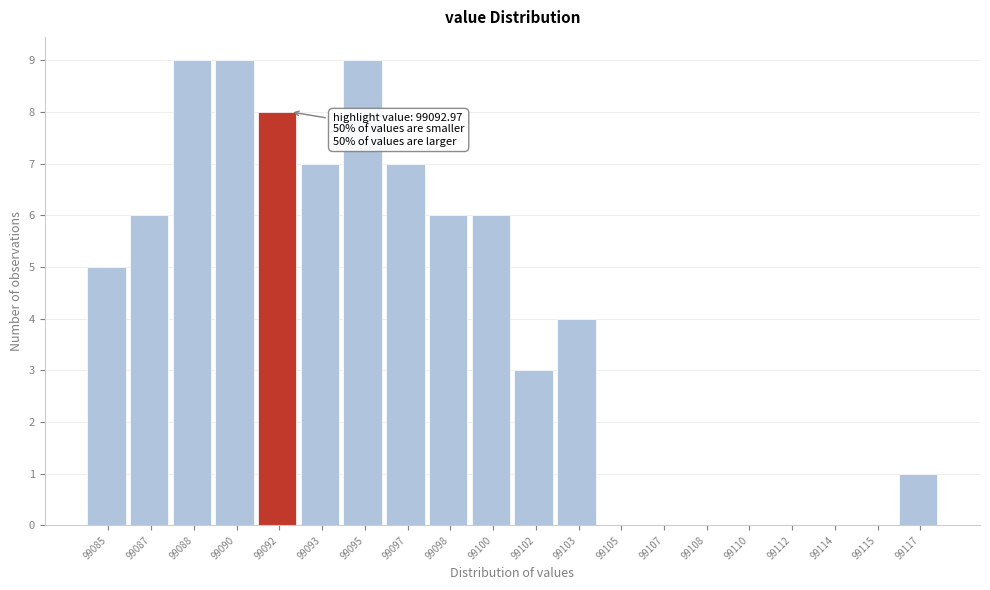

Reading left to right, transcribe all the data shown in this chart.

99085=5	99087=6	99088=9	99090=9	99092=8	99093=7	99095=9	99097=7	99098=6	99100=6	99102=3	99103=4	99105=0	99107=0	99108=0	99110=0	99112=0	99114=0	99115=0	99117=1